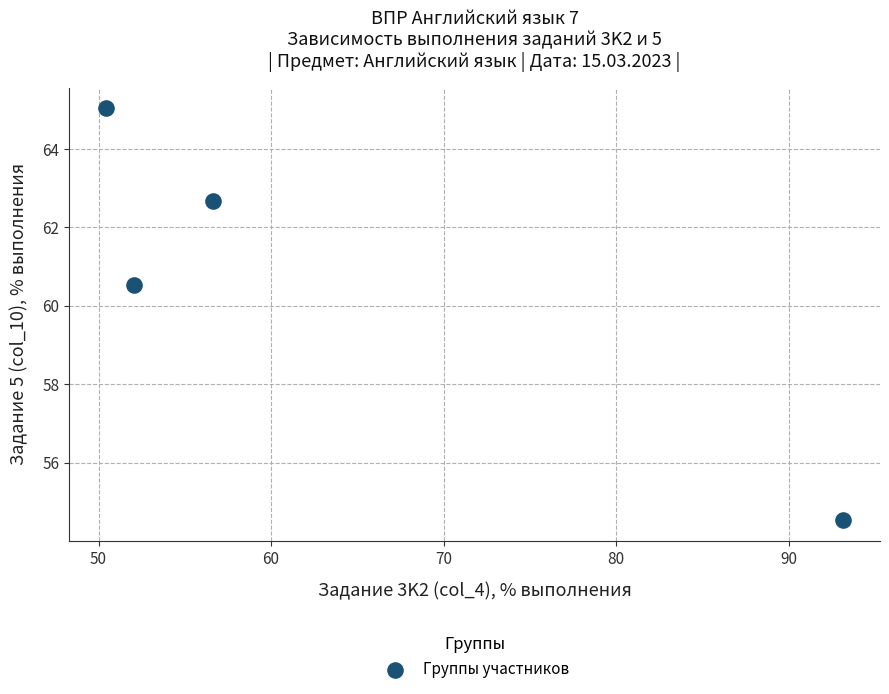

What is the range of X values (max minus min)?

42.7